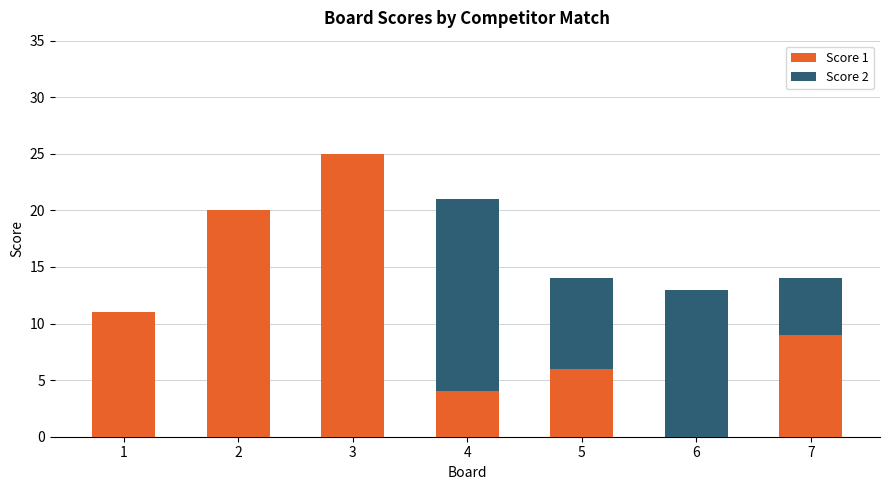

The Score 1 series shows 12 at 7. True or false?

False